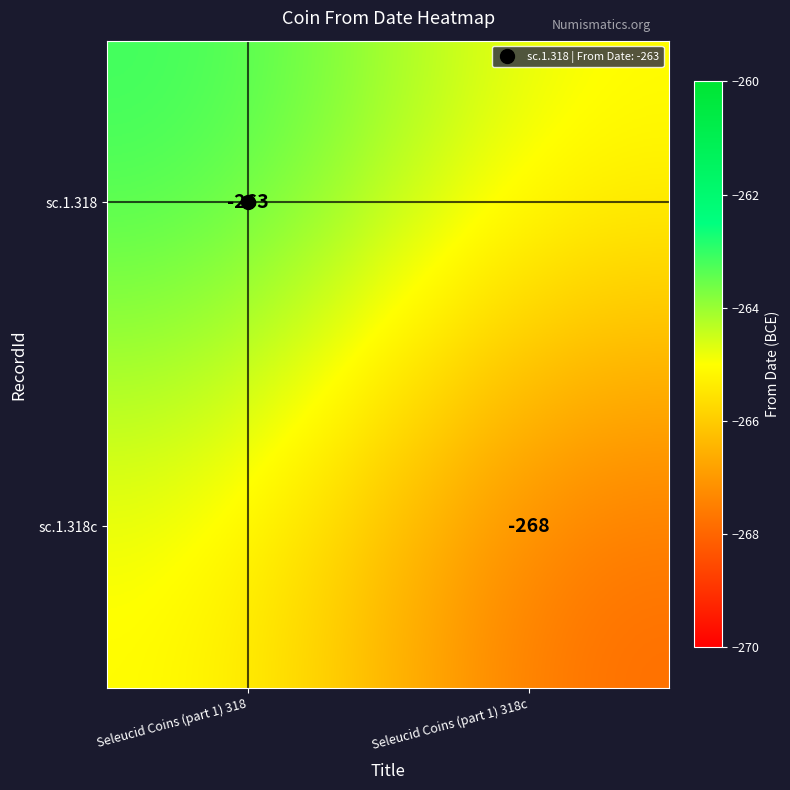

Which series has the largest total across all categories?

sc.1.318